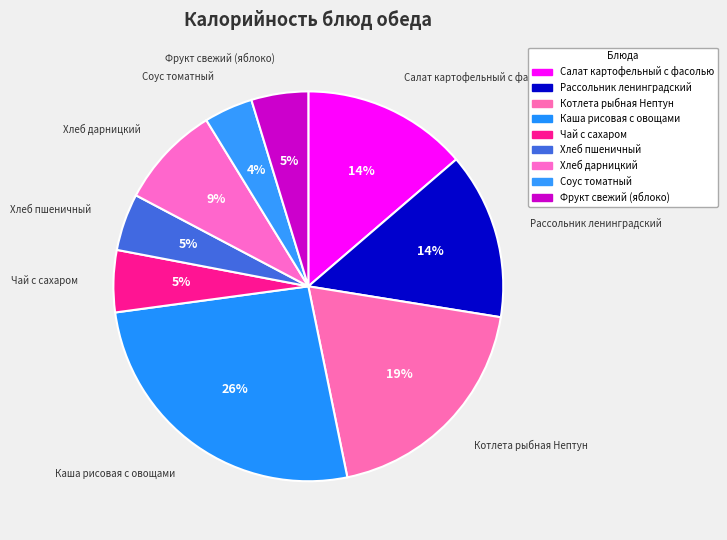

Which category has the biggest portion of the pie?

Каша рисовая с овощами